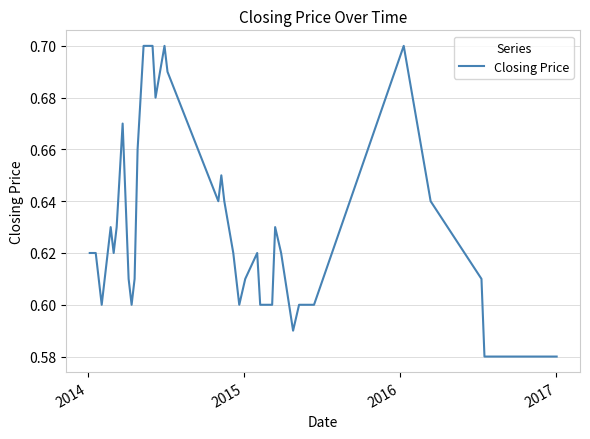

What is the value of the 39th point from the left?

0.6